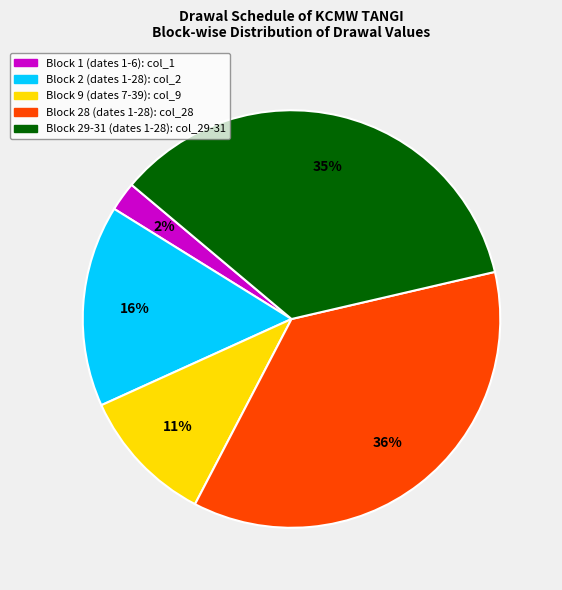

How many slices are in this pie chart?

5